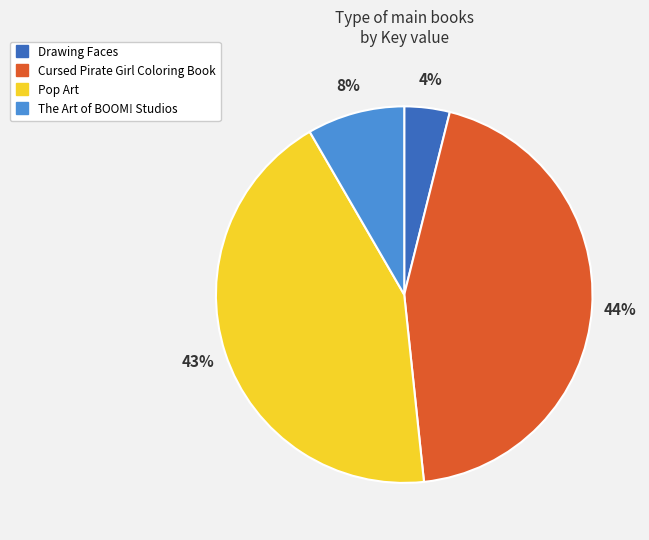

To the nearest percent, what is the difference between the Pop Art and The Art of BOOM! Studios slice percentages?

35%